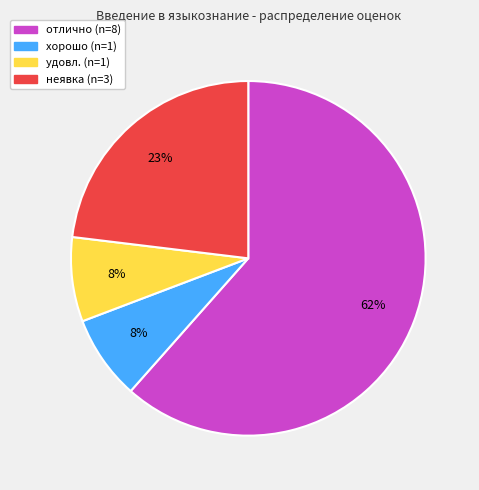

Which slice represents more than half of the pie?

отлично